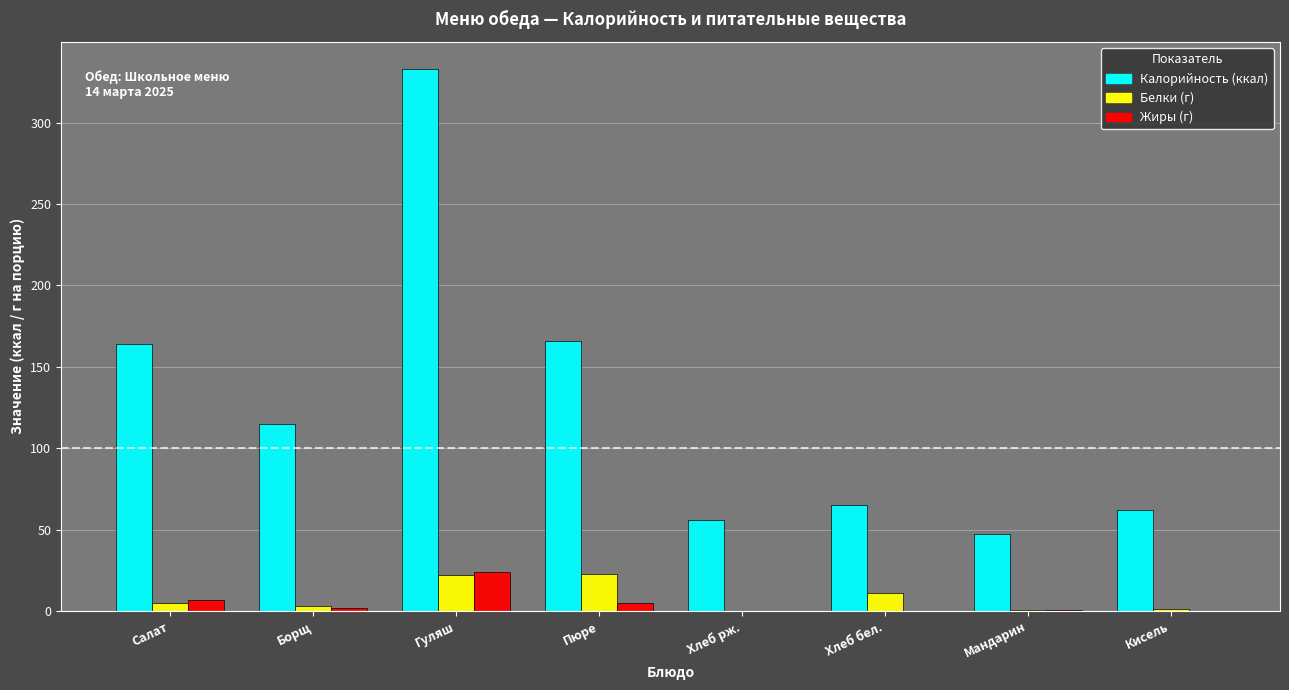

What is the maximum value shown in the chart?

333.0